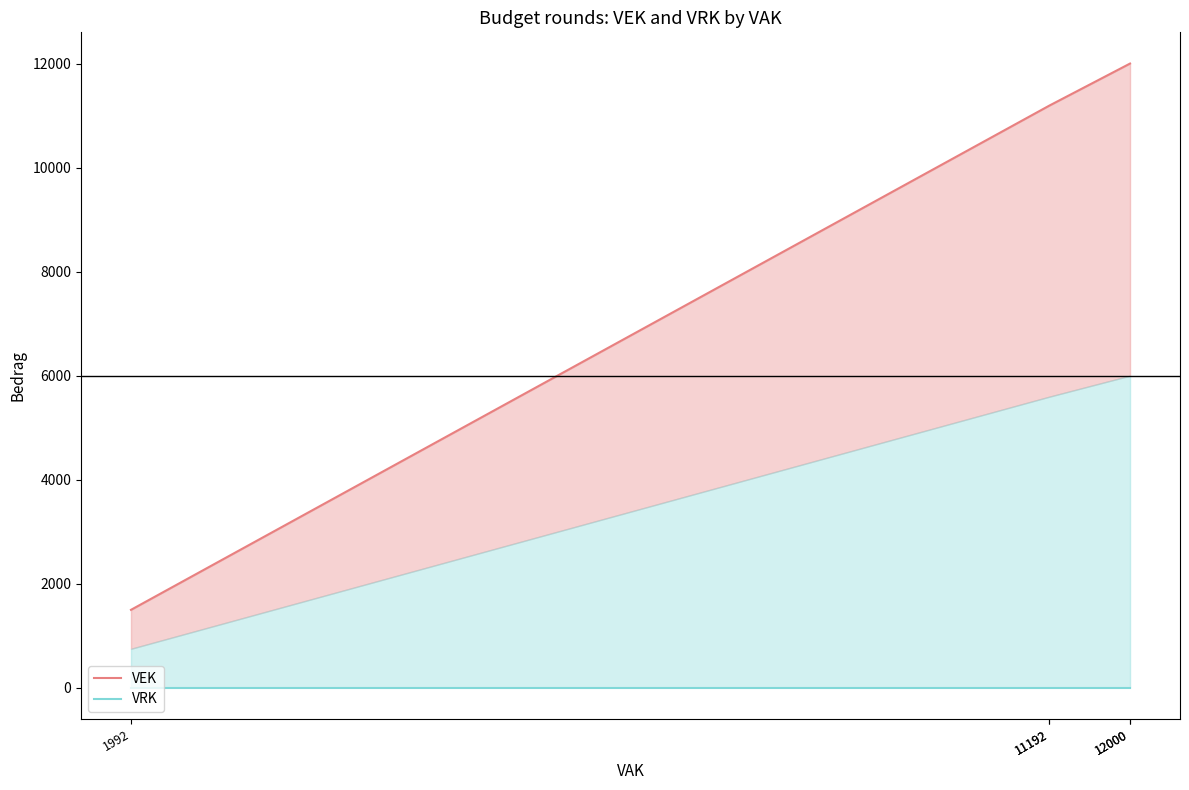

List the series in order of their overall mean, lowest first.

VRK, VEK